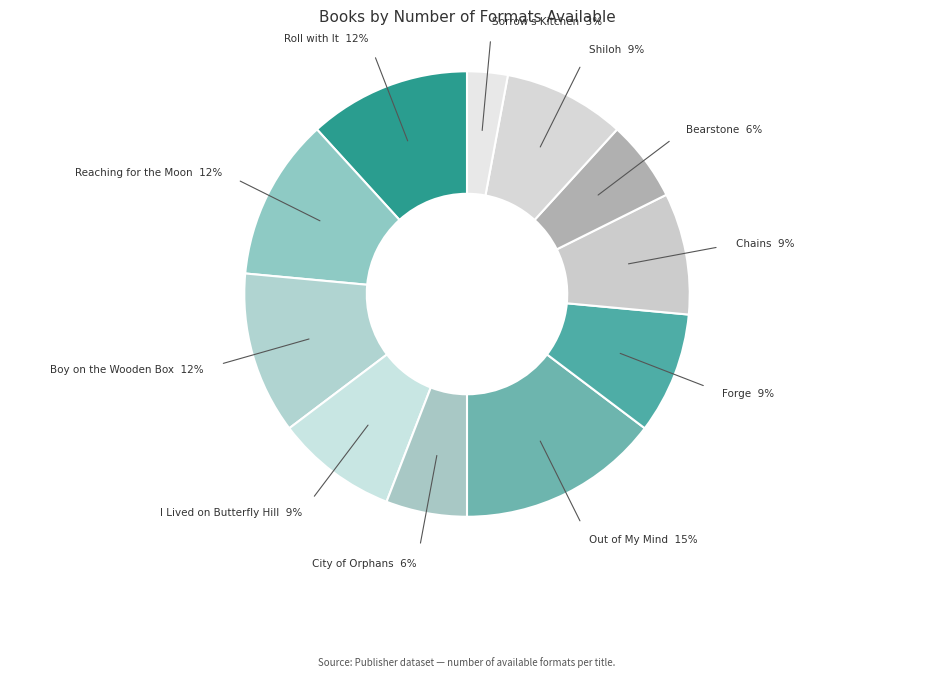

Between I Lived on Butterfly Hill and Bearstone, which is larger?

I Lived on Butterfly Hill